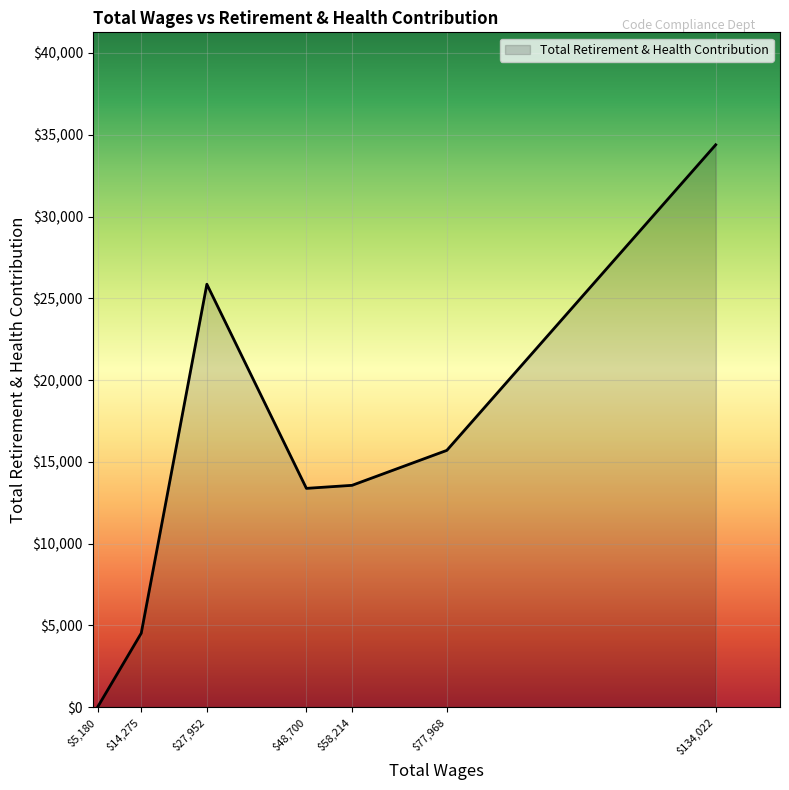

Is it true that the value at $77,968 is 26548?

False